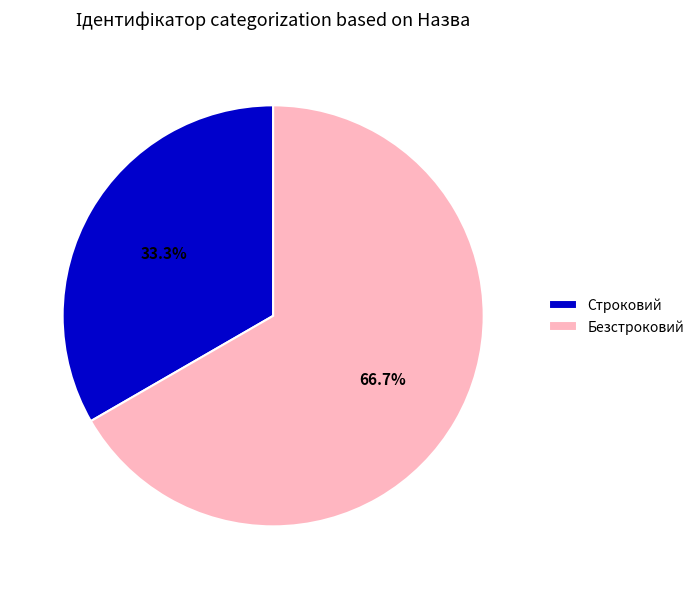

Does any single category account for the majority?

Yes